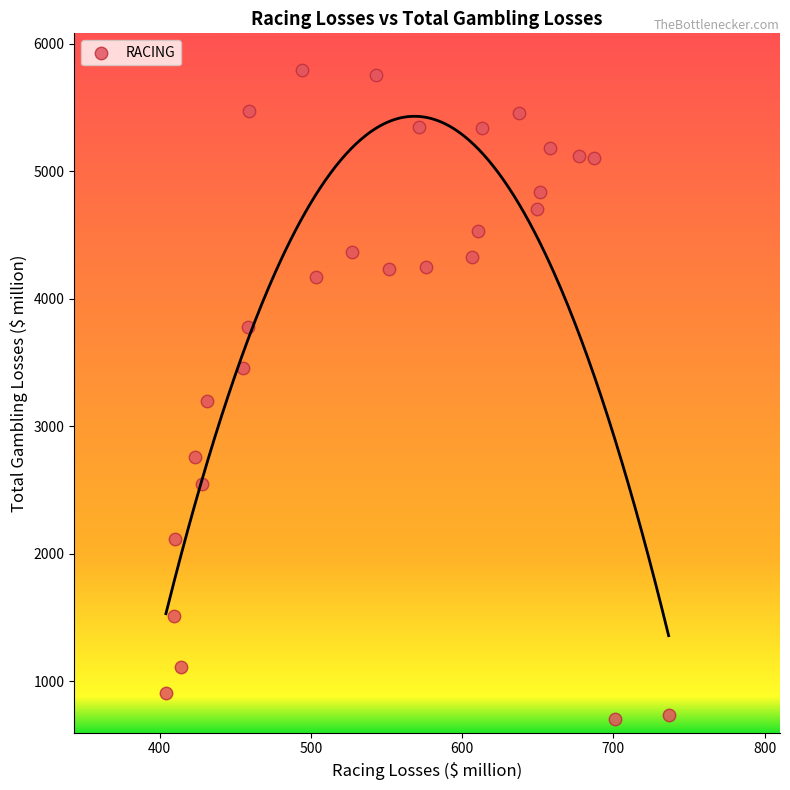

What is the range of X values (max minus min)?

332.5